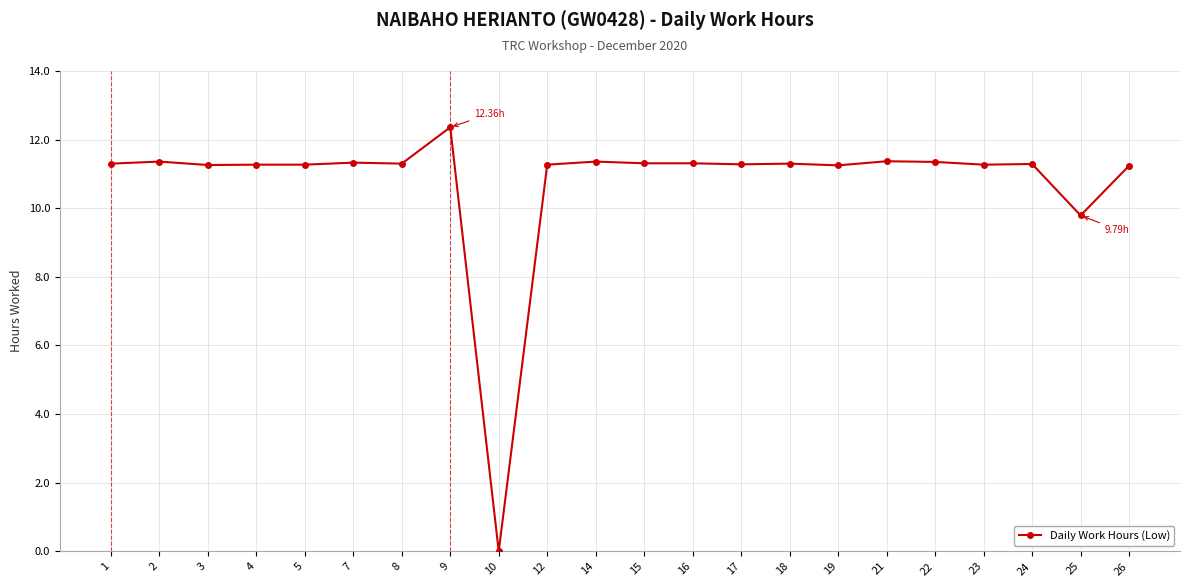

The chart shows a value of 3.3 at 24. True or false?

False